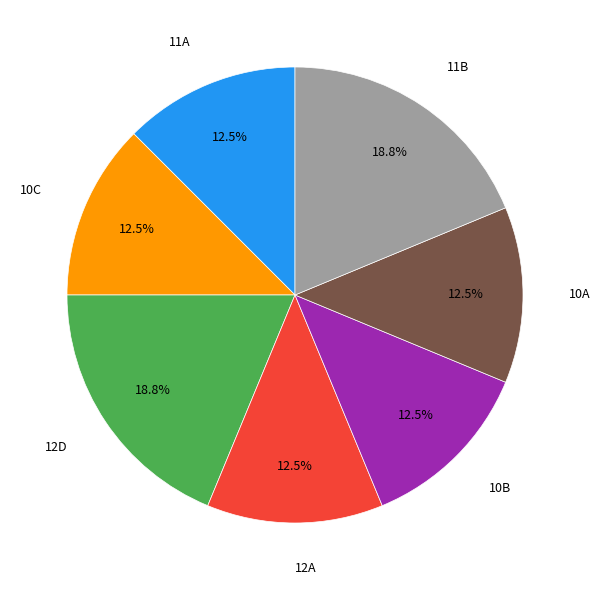

To the nearest percent, what portion does 11B represent?

19%